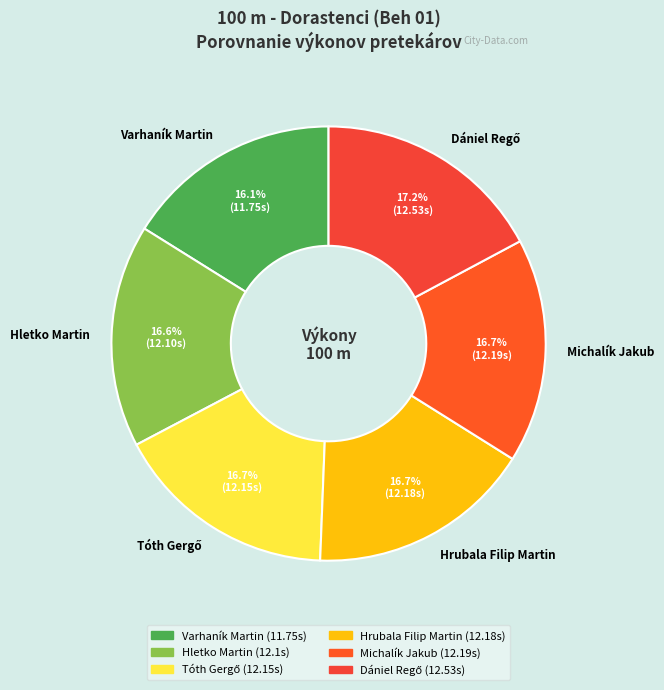

What portion of the pie excludes Michalík Jakub?

83.3%